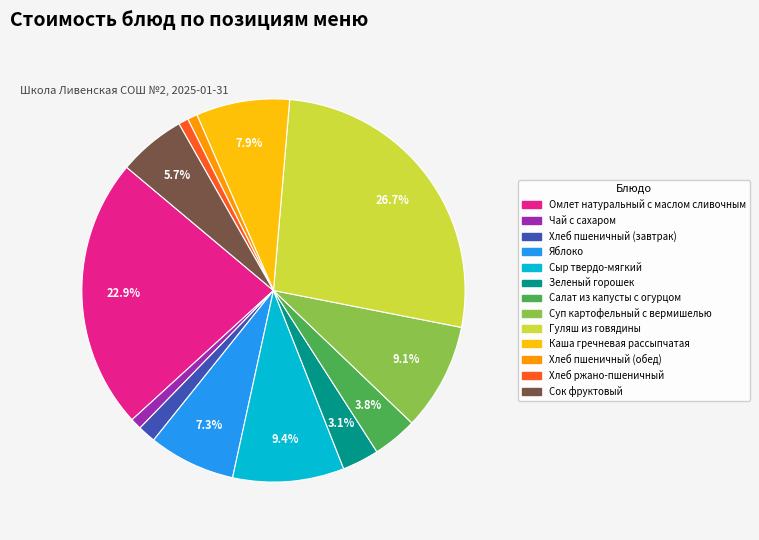

What is the largest slice in the pie chart?

Гуляш из говядины